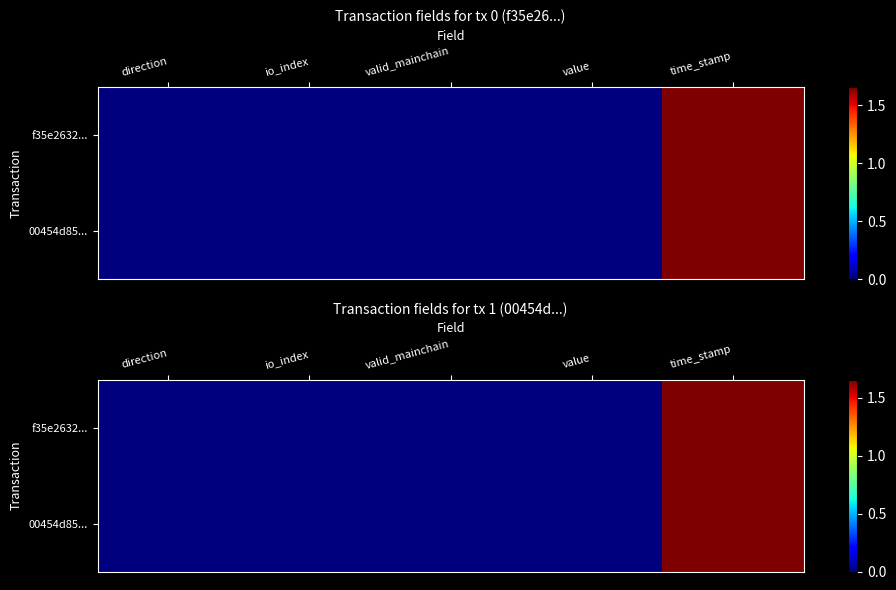

The 00454d85... series shows 0.3 at valid_mainchain. True or false?

False